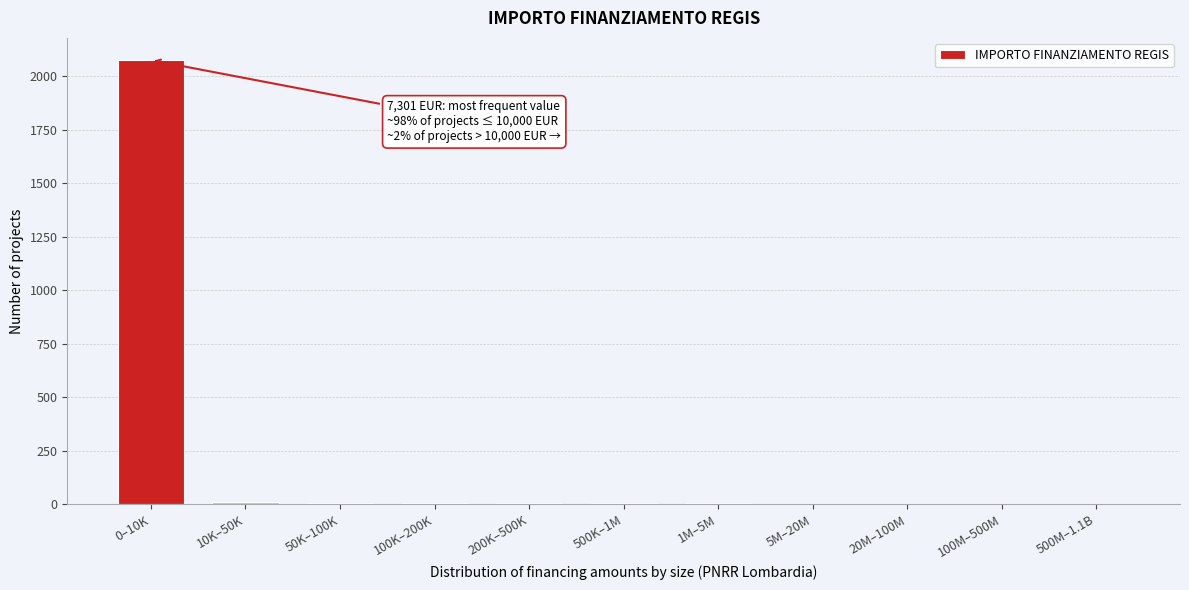

True or false: the data shows 5 at 200K–500K.

True